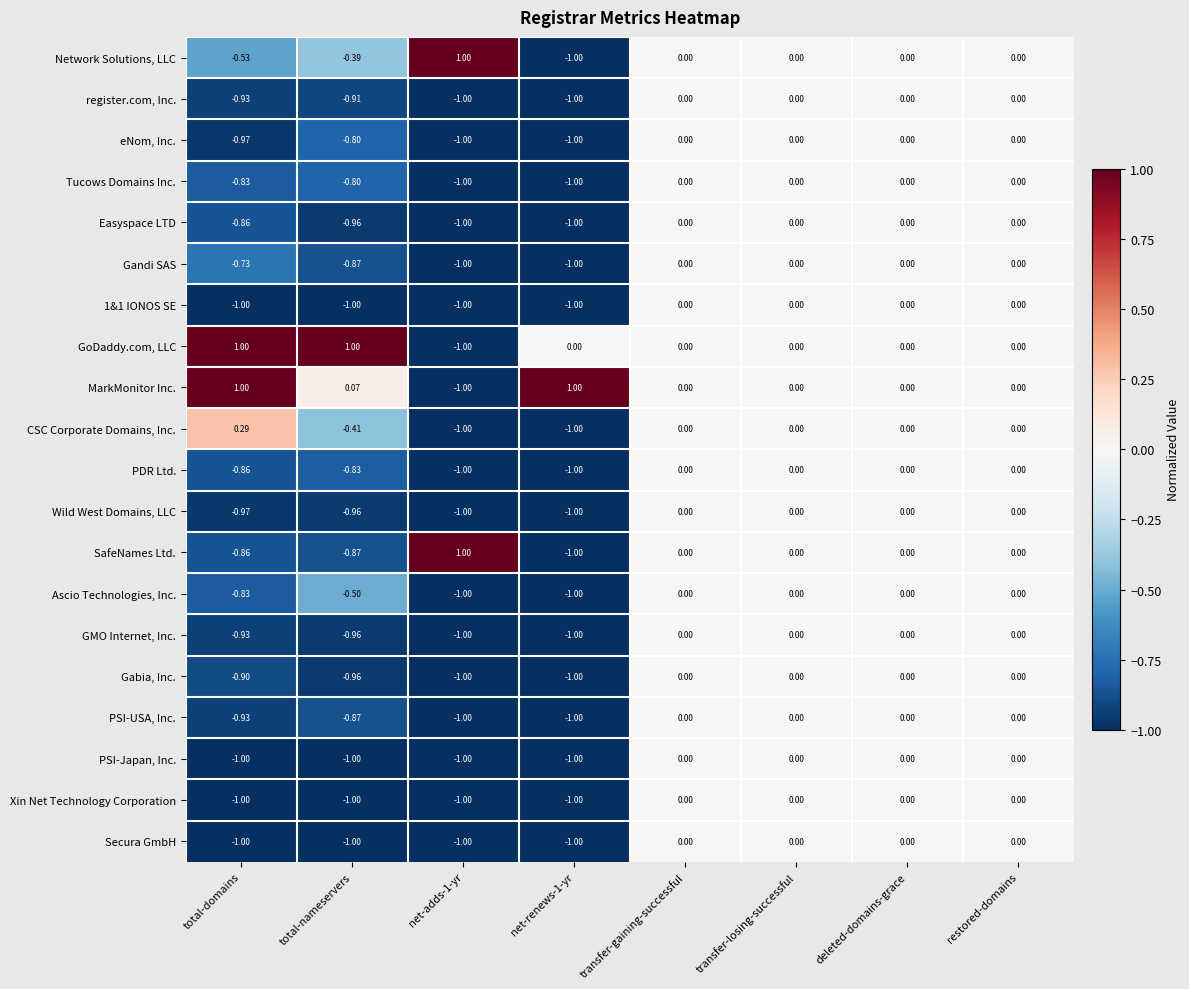

Which series has the largest total across all categories?

MarkMonitor Inc.